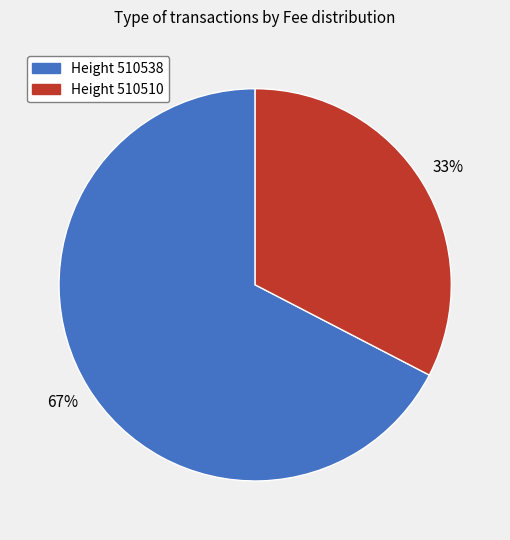

Is there a majority slice in this chart?

Yes